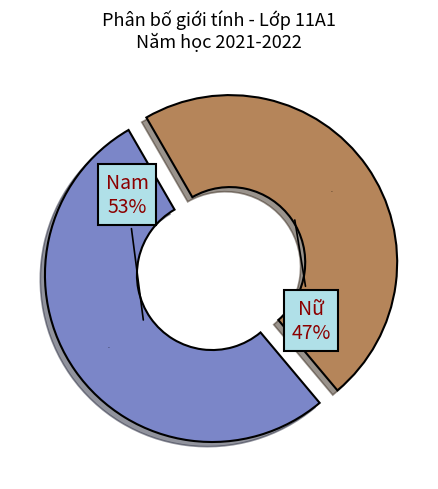

Is Nữ the majority of the pie?

No